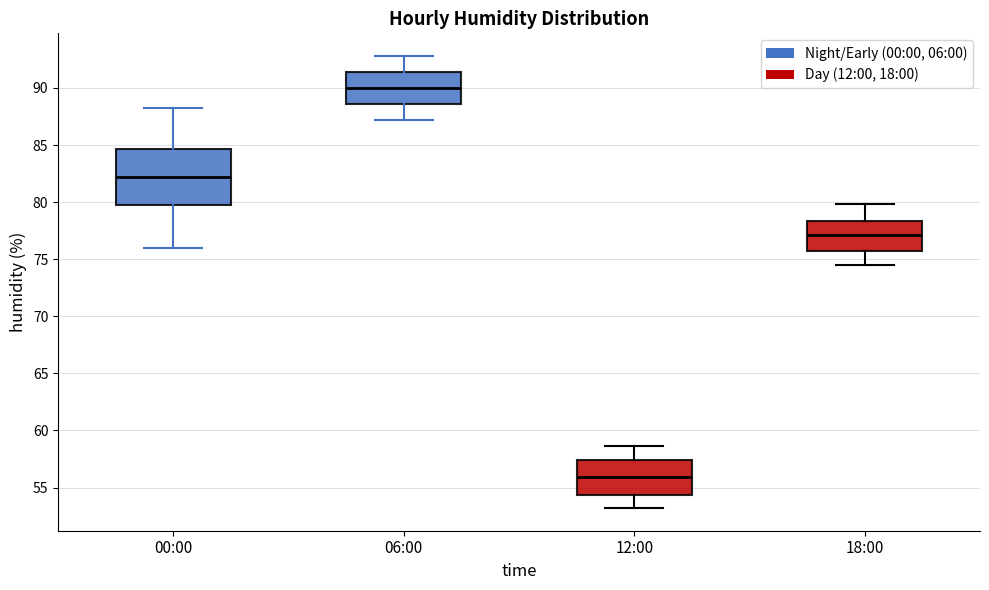

Where does the median line of the box for 18:00 sit on the y-axis? The values are not printed on the chart, so give them approximately, as read against the axis.

77.0